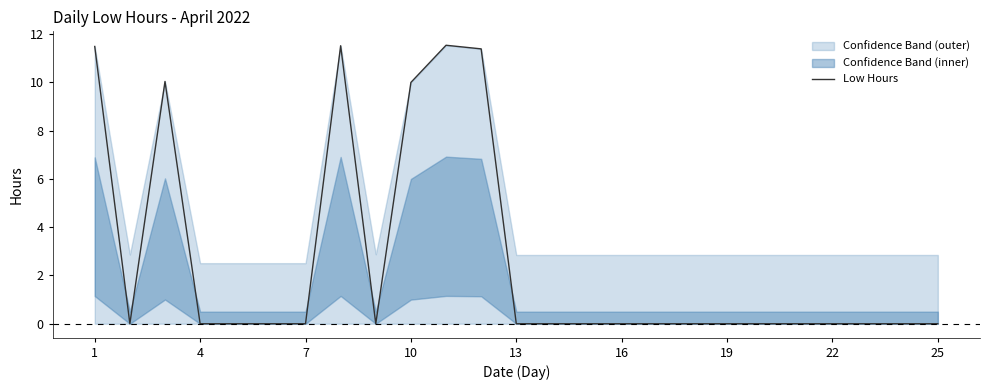

How many lines are shown in the chart?

1